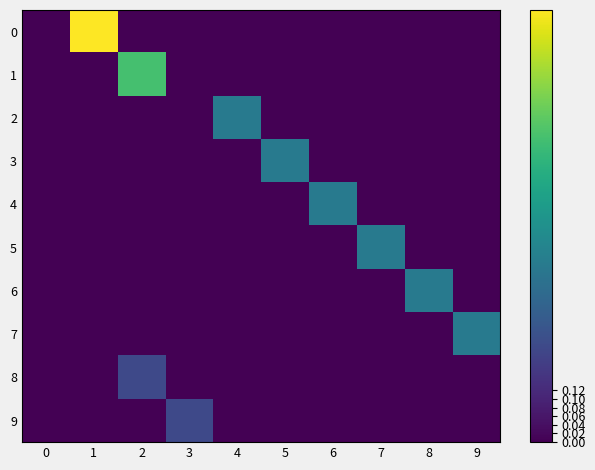

Between 0 and 5, which series saw the biggest shift?

3